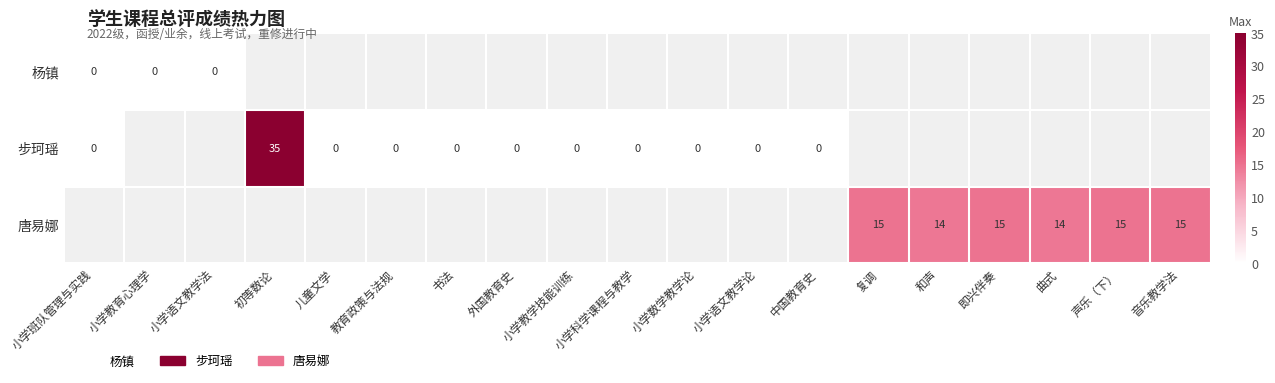

Is the value of 唐易娜 at 和声 greater than the value of 杨镇 at 小学教育心理学?

Yes